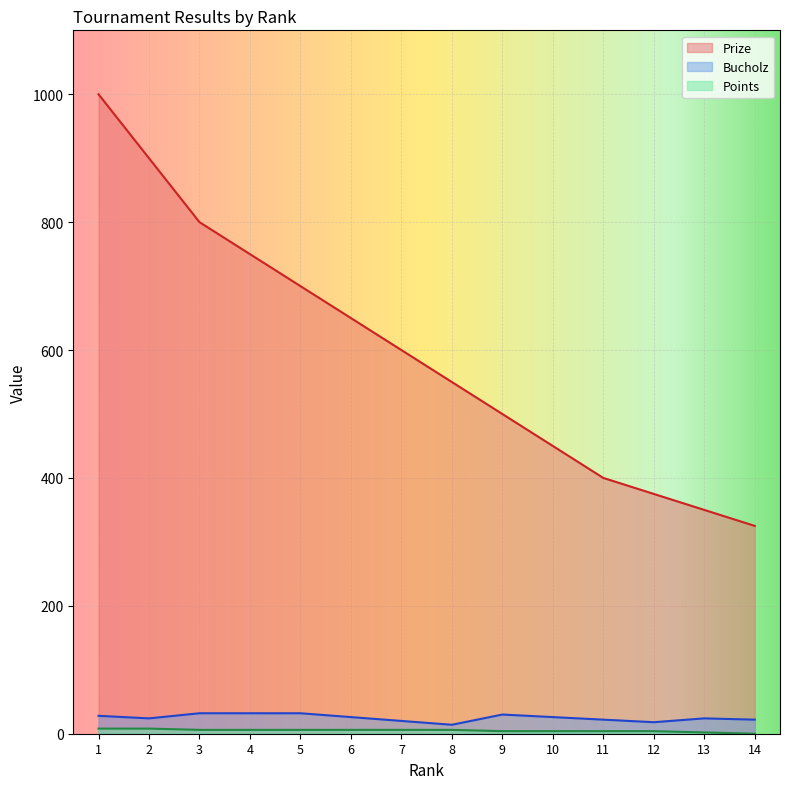

How many series are shown in this chart?

3